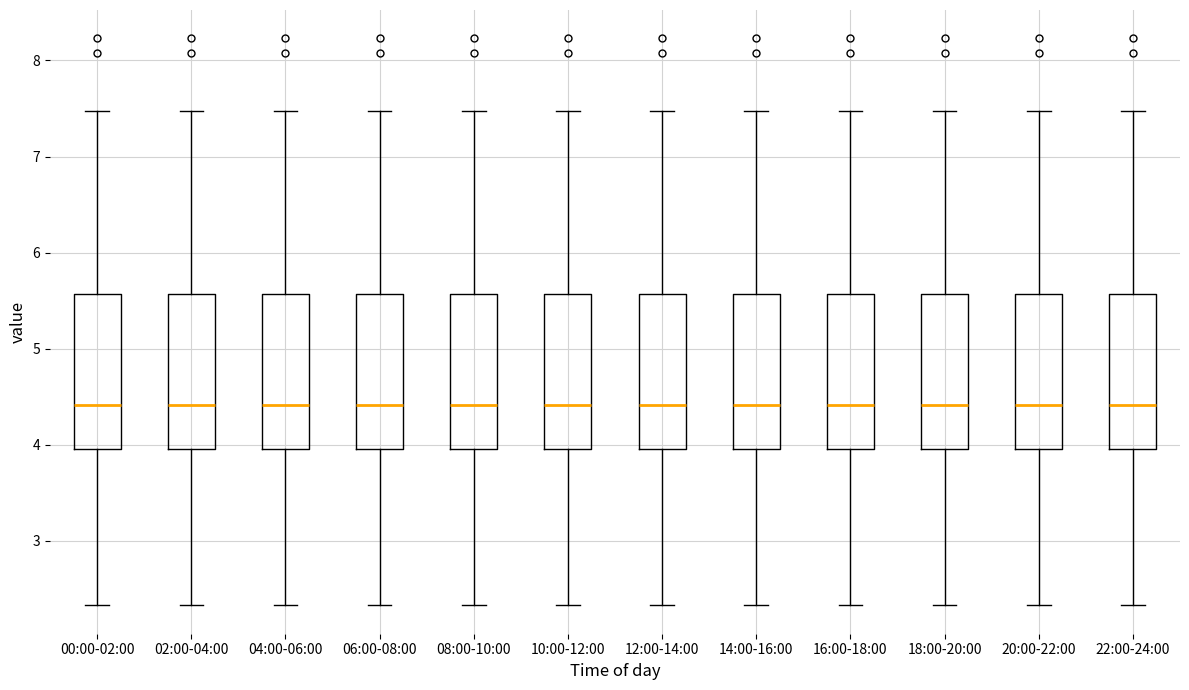

Where does the median line of the box for 18:00-20:00 sit on the y-axis? The values are not printed on the chart, so give them approximately, as read against the axis.

4.4